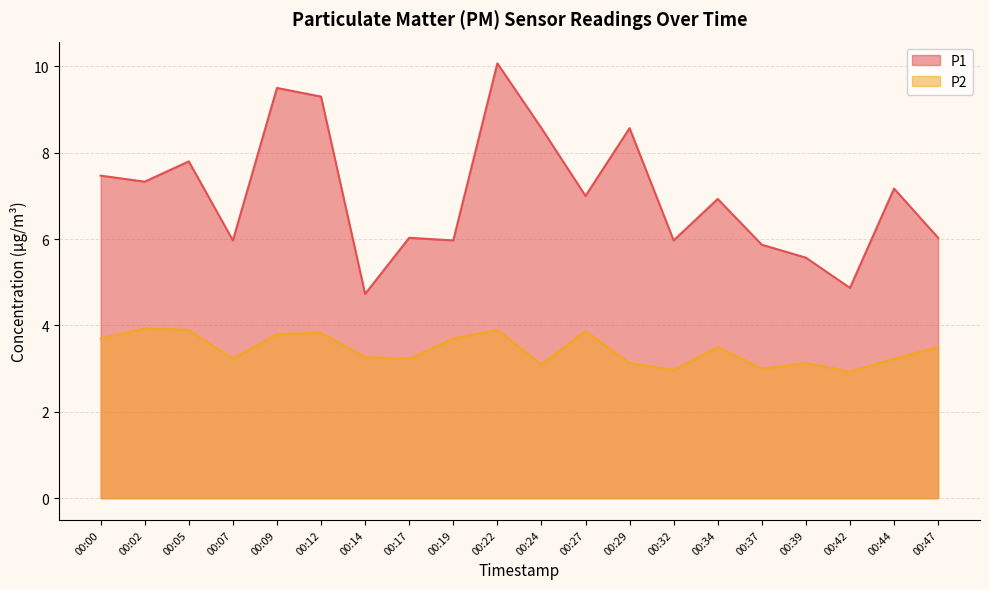

What is the approximate value of P1 at 00:24?

8.6